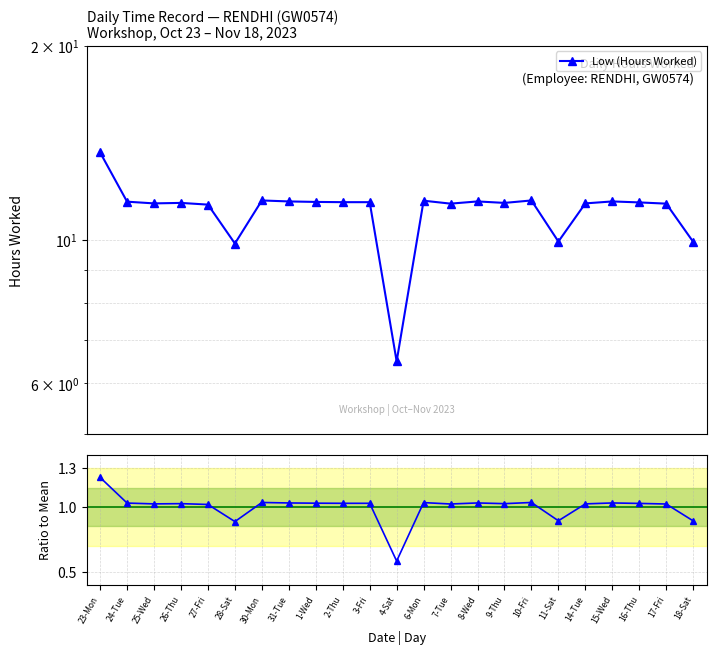

Is it true that Low (Hours Worked) equals 11.4 at 3-Fri?

True